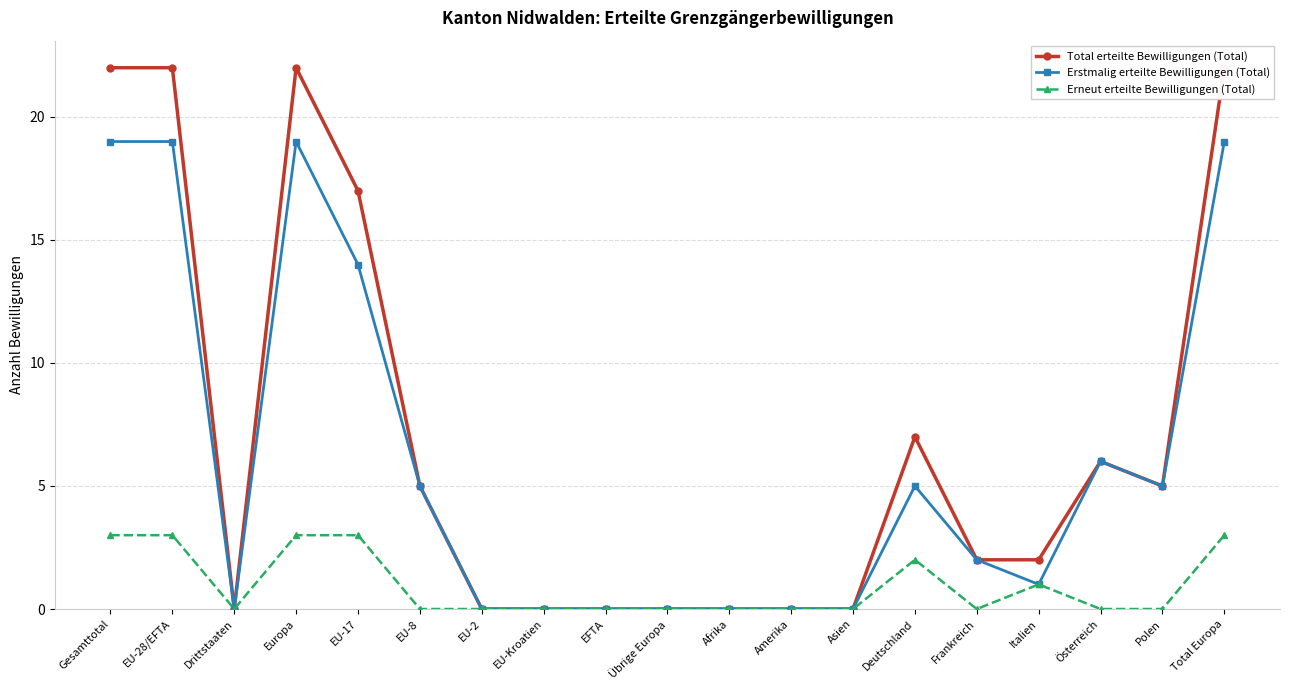

At how many categories does at least one series exceed 0?

11